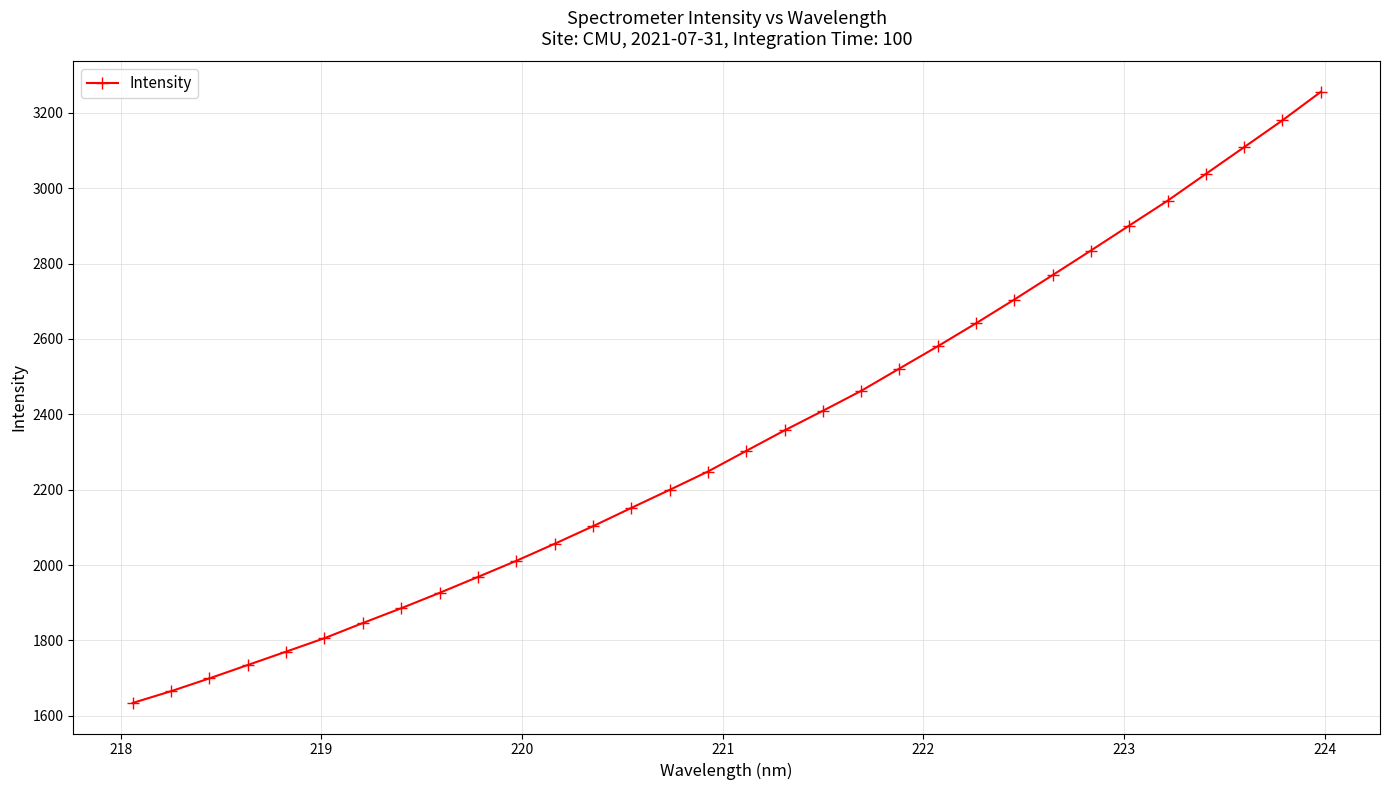

True or false: the data has more than 0 interior local peaks.

False